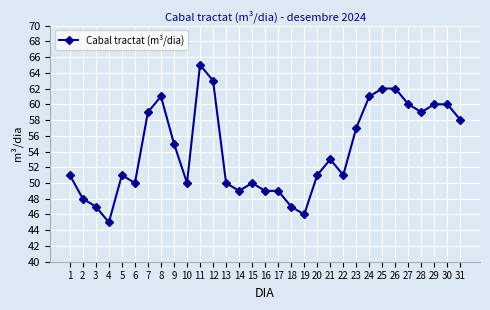

Reading left to right, what are all the values shown in this chart?

1=51	2=48	3=47	4=45	5=51	6=50	7=59	8=61	9=55	10=50	11=65	12=63	13=50	14=49	15=50	16=49	17=49	18=47	19=46	20=51	21=53	22=51	23=57	24=61	25=62	26=62	27=60	28=59	29=60	30=60	31=58